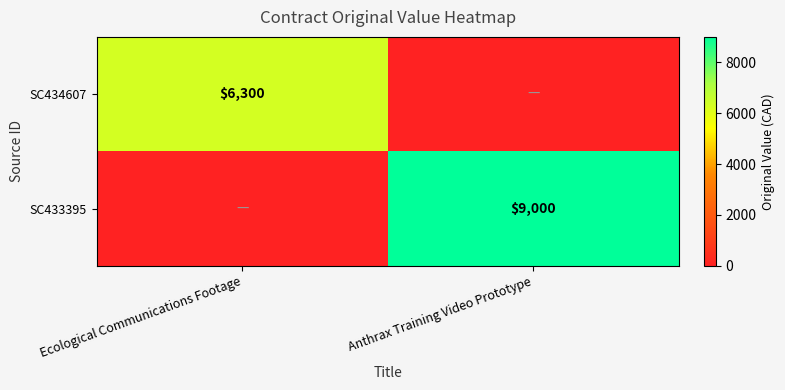

True or false: SC434607 has a value of 6300 at Ecological Communications Footage.

True